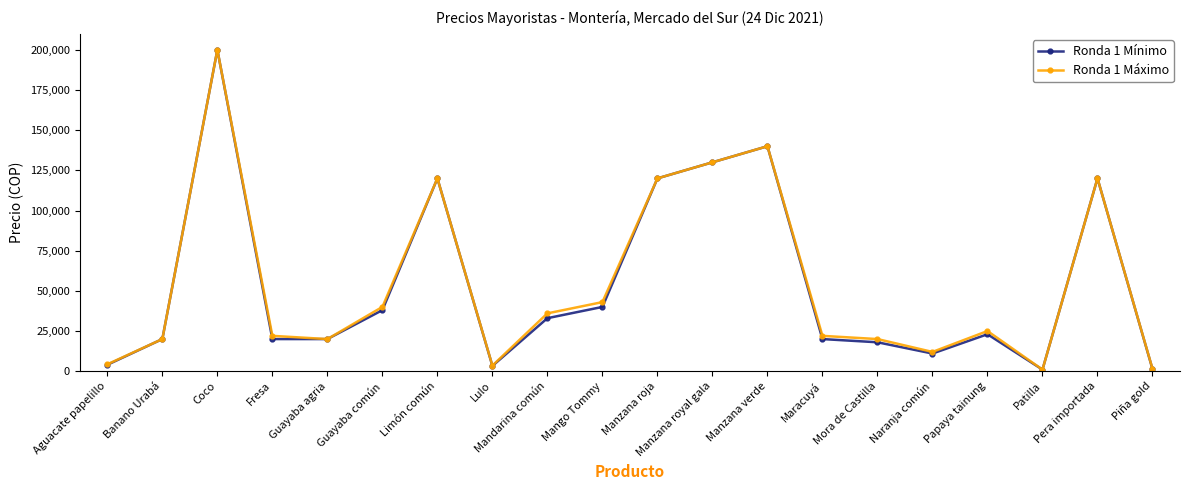

What are all the series names shown in the legend?

Ronda 1 Mínimo, Ronda 1 Máximo